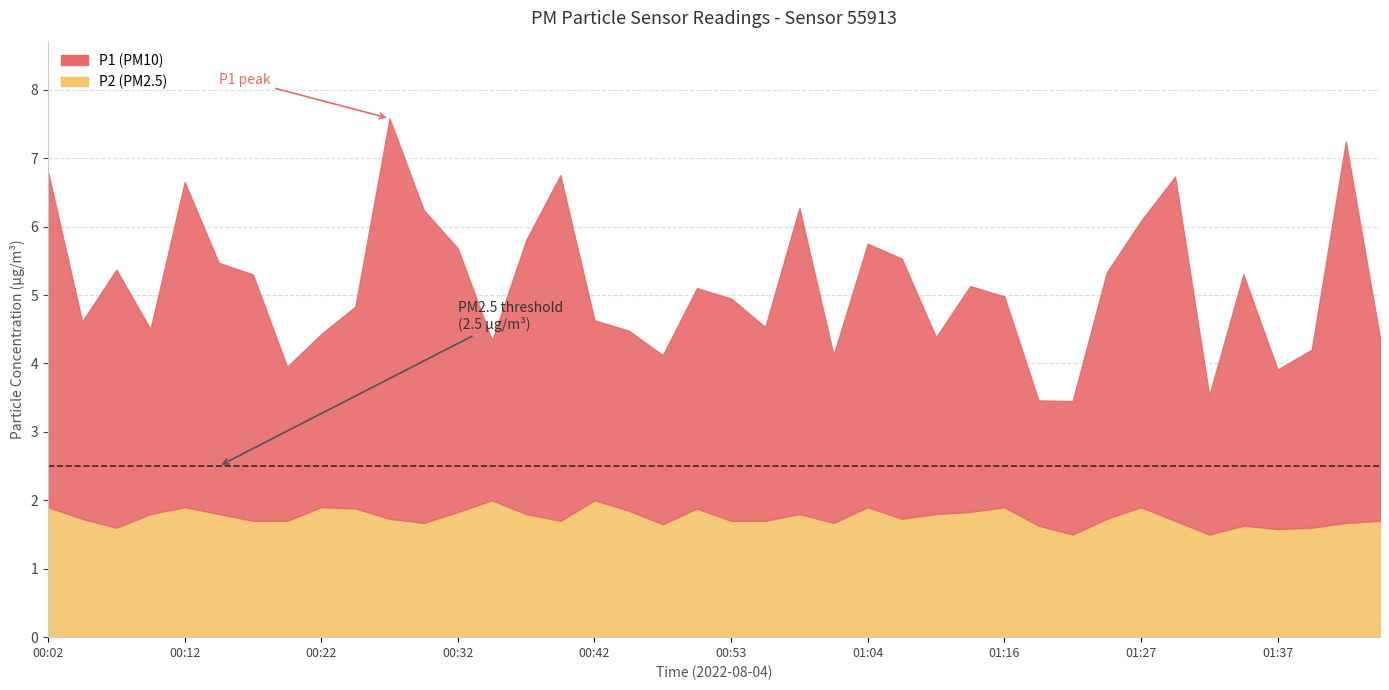

List the series in order of their overall mean, highest first.

P1, P2